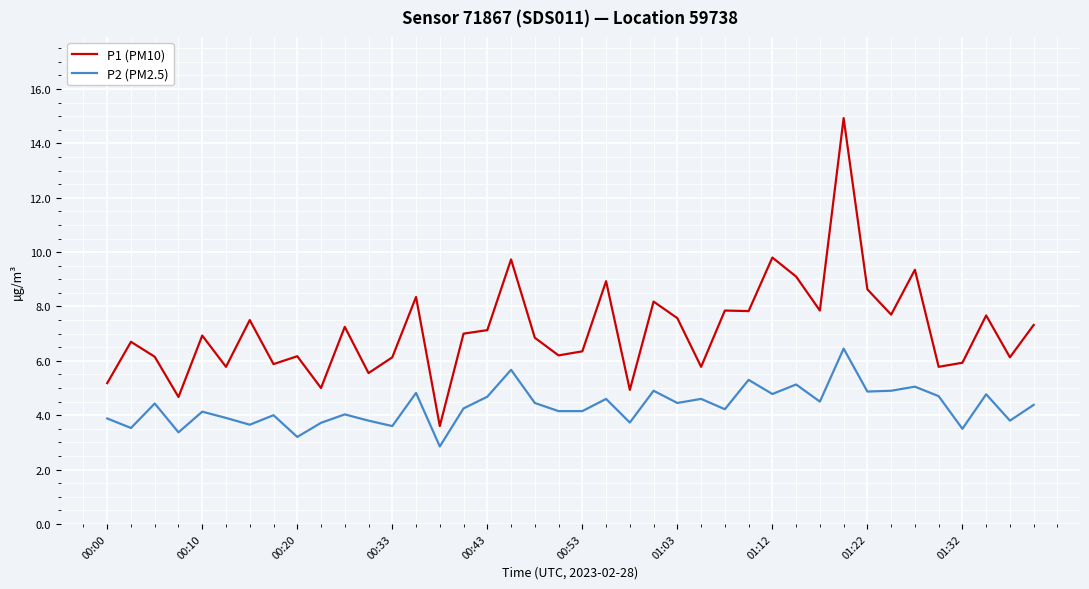

Which series has the largest total across all categories?

P1 (PM10)